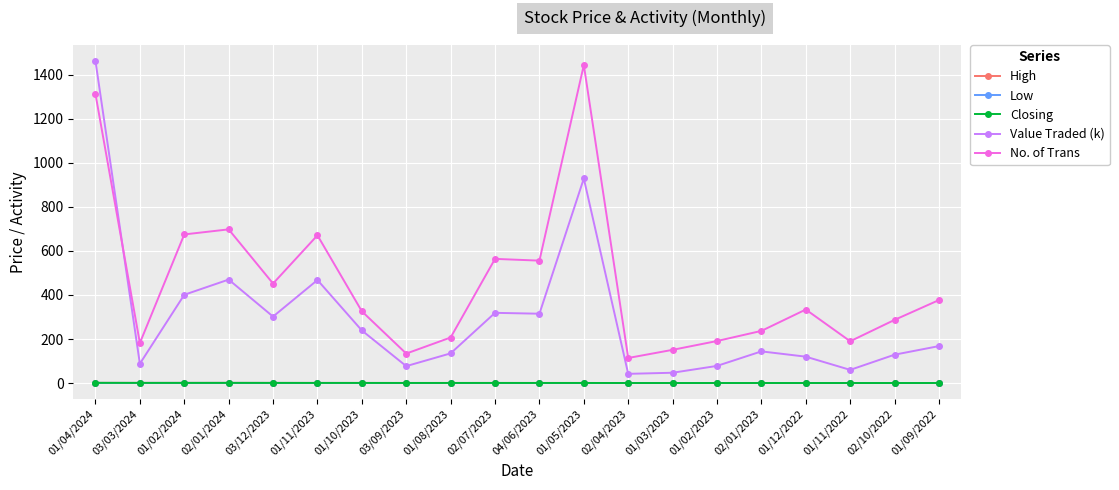

Where is Value Traded (k) nearest to the value 752?

01/05/2023